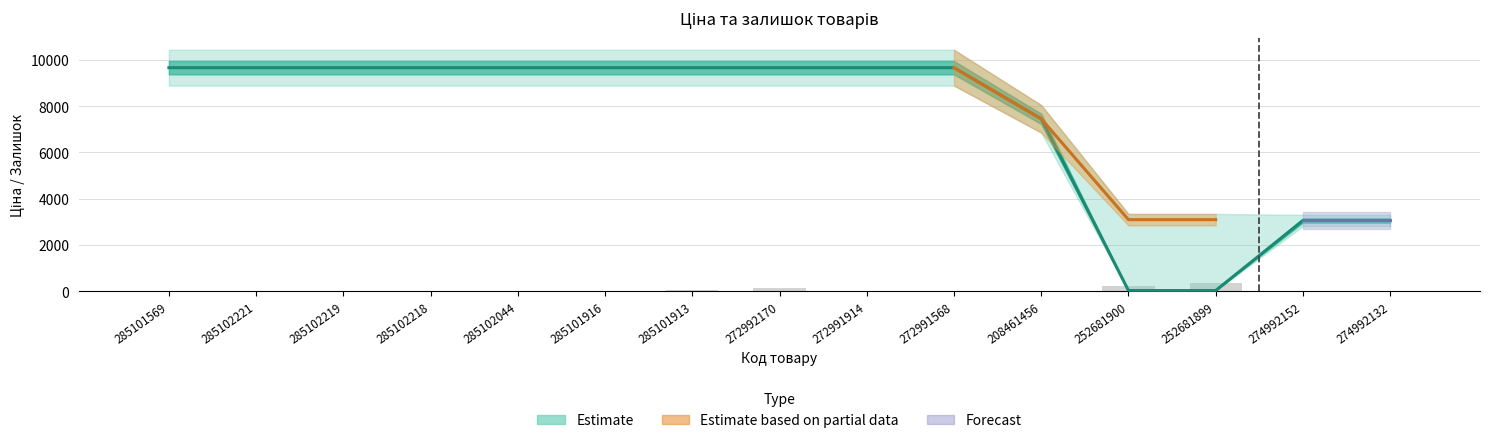

What is the label of the 8th bar from the right?

272992170